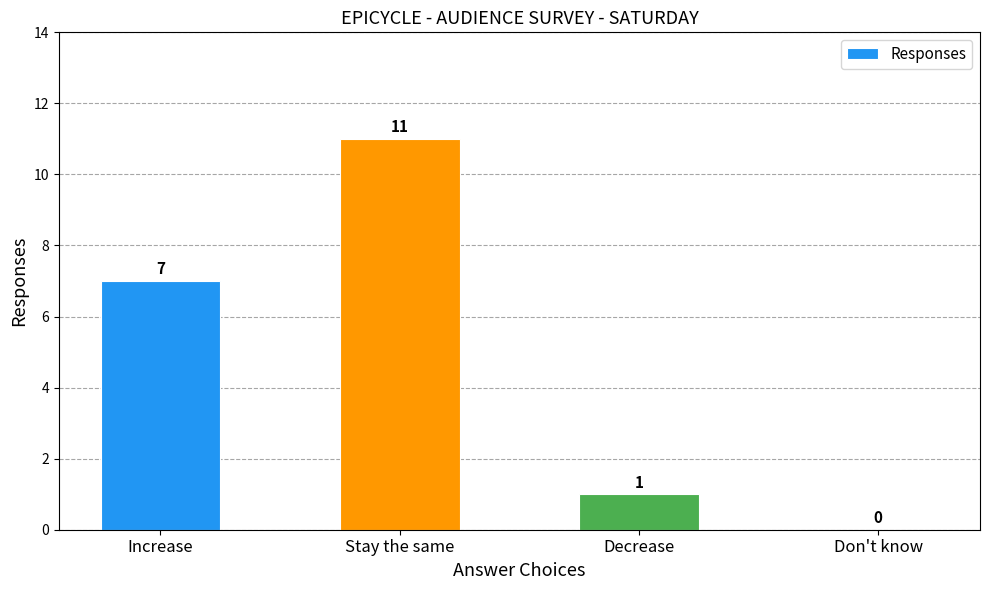

True or false: the data shows 7 at Don't know.

False